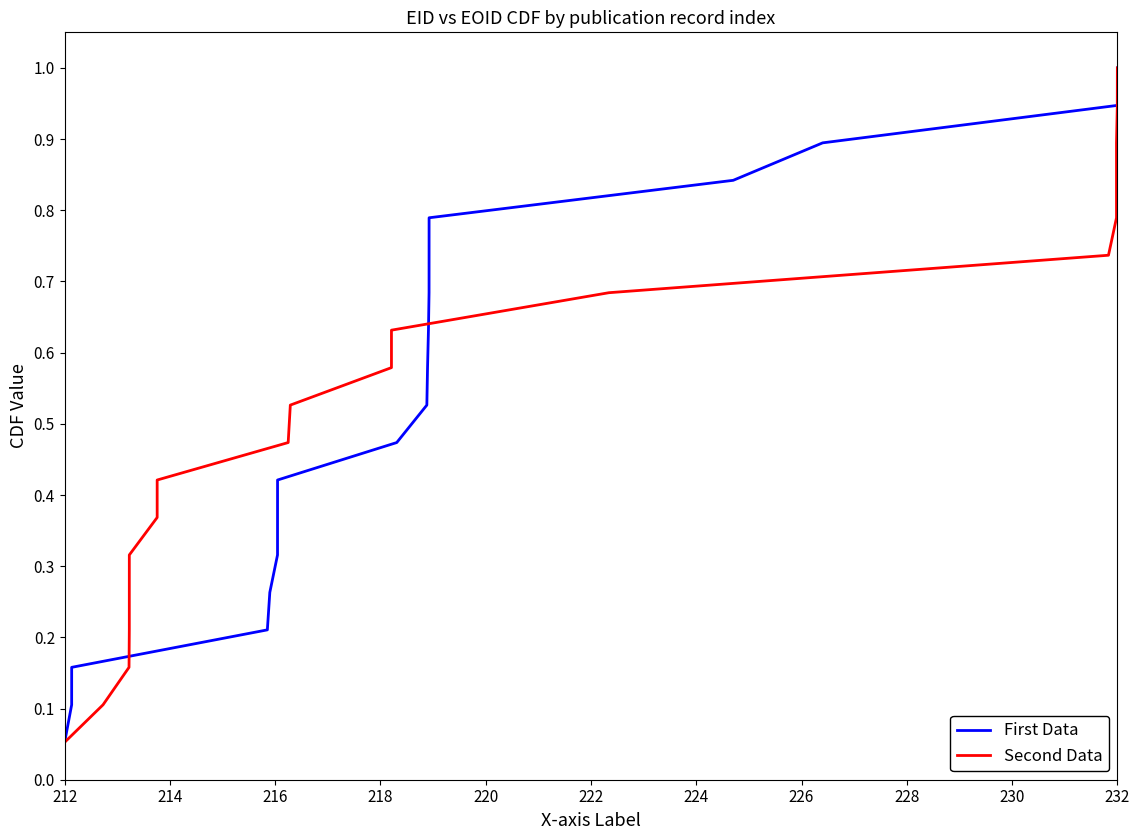

Where is First Data nearest to the value 0?

212